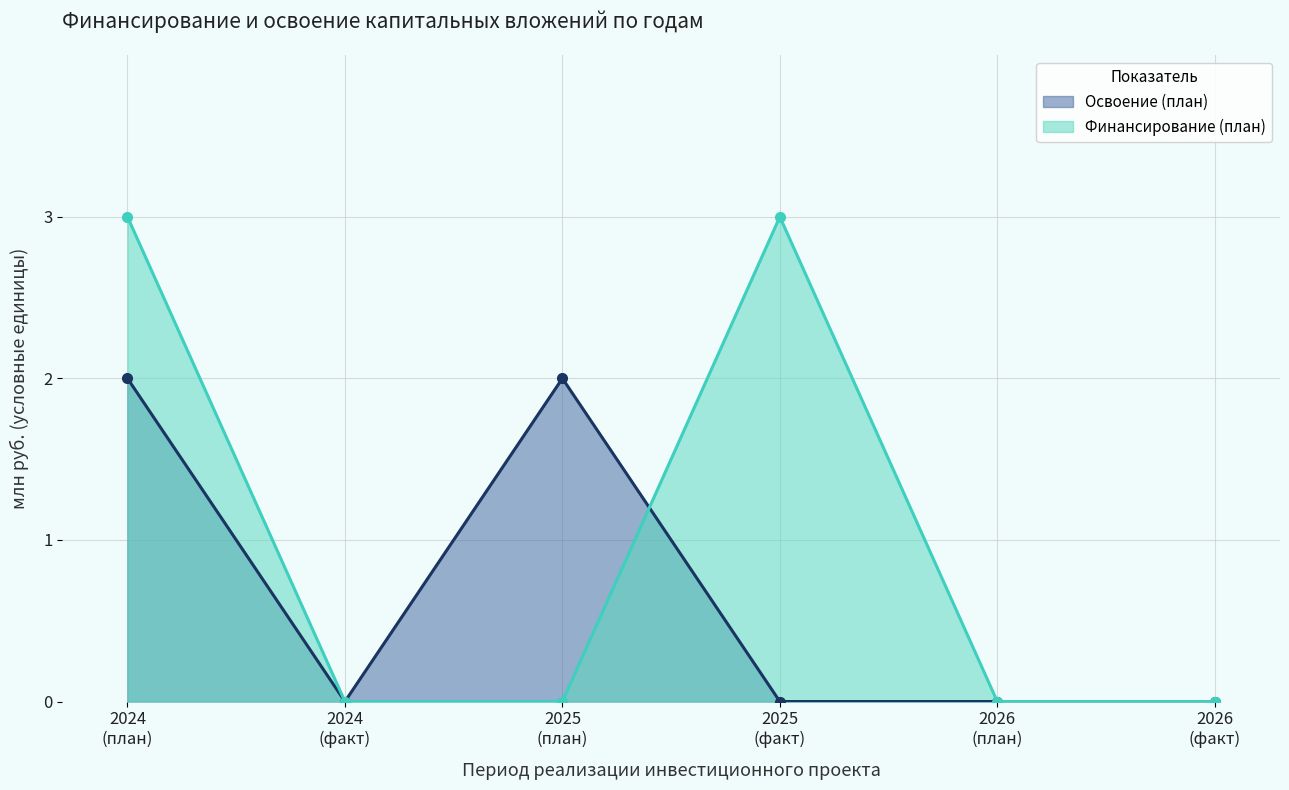

List the series in order of their overall mean, lowest first.

Освоение (план), Финансирование (план)